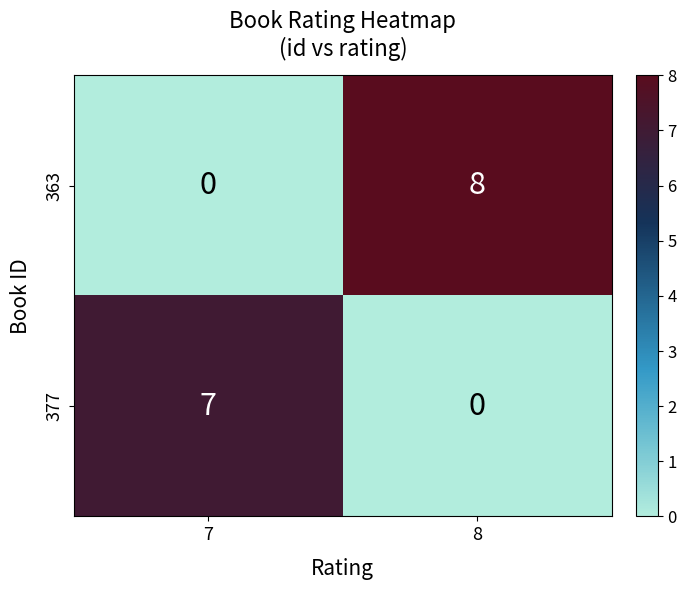

Rank the categories by 363 value from highest to lowest.

8, 7